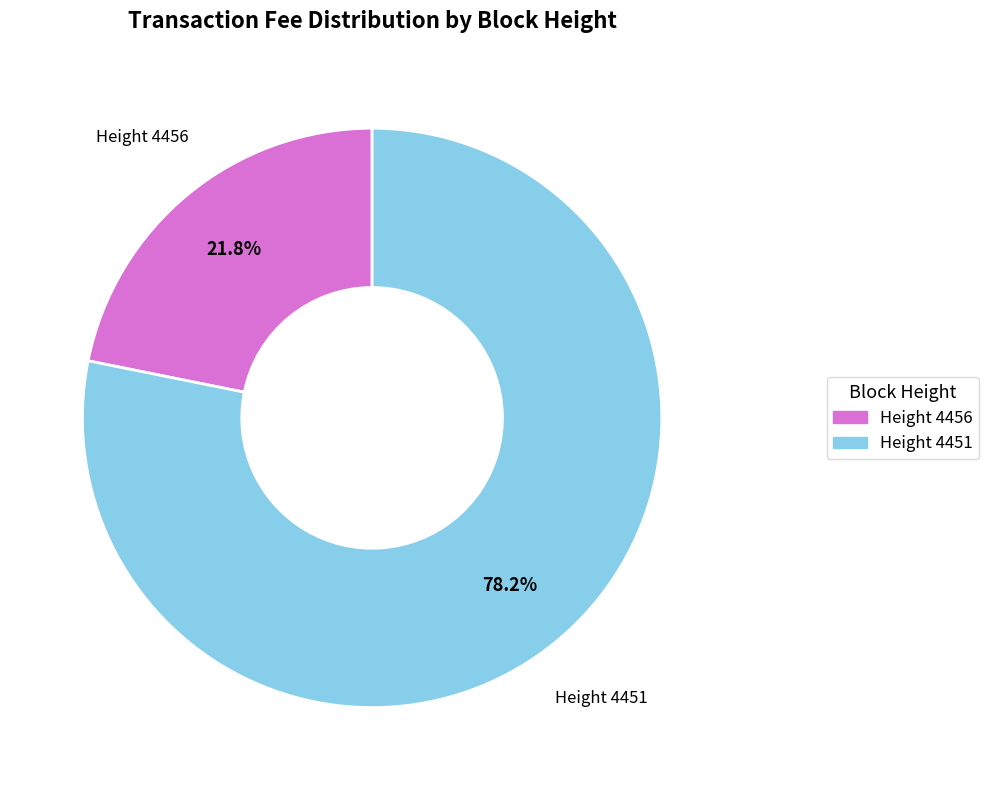

Which has a higher value, Height 4451 or Height 4456?

Height 4451